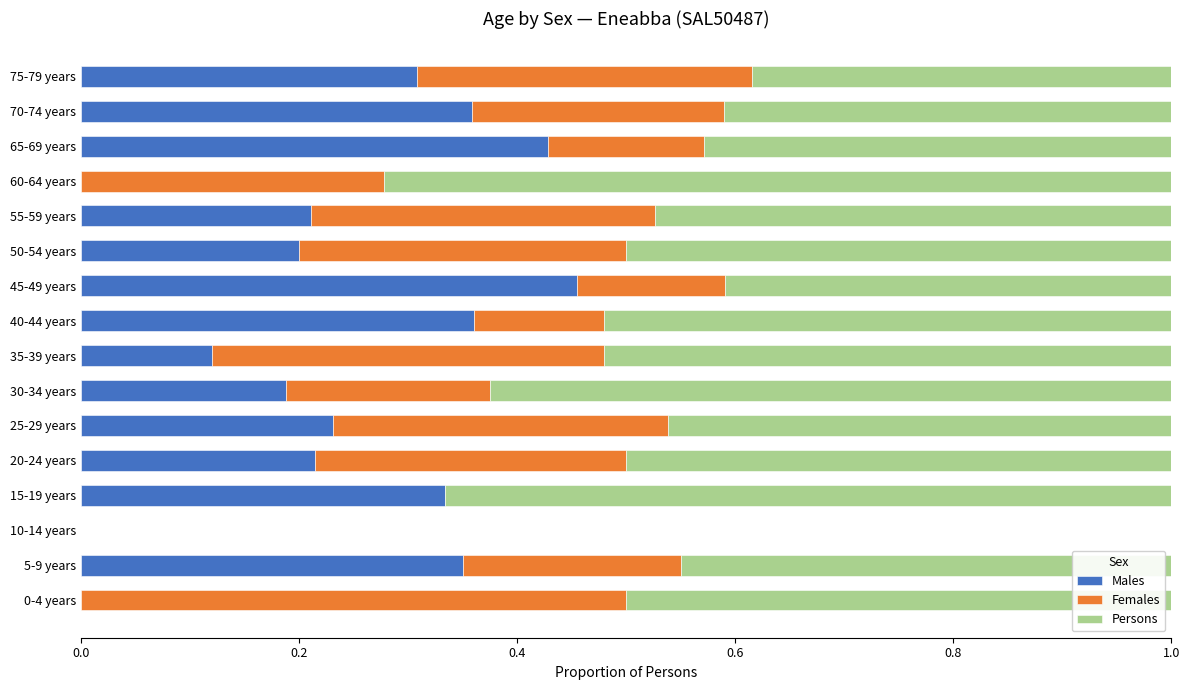

What is the sum of all Males values?

3.8